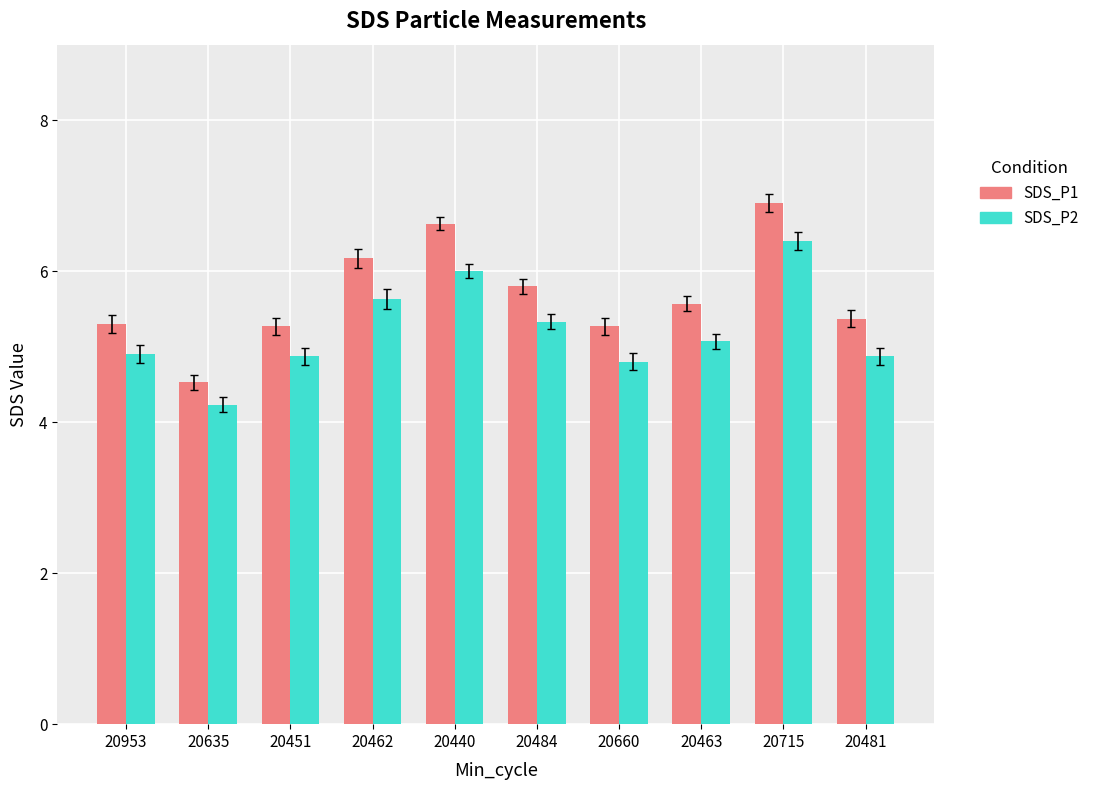

How many groups of bars are there?

10